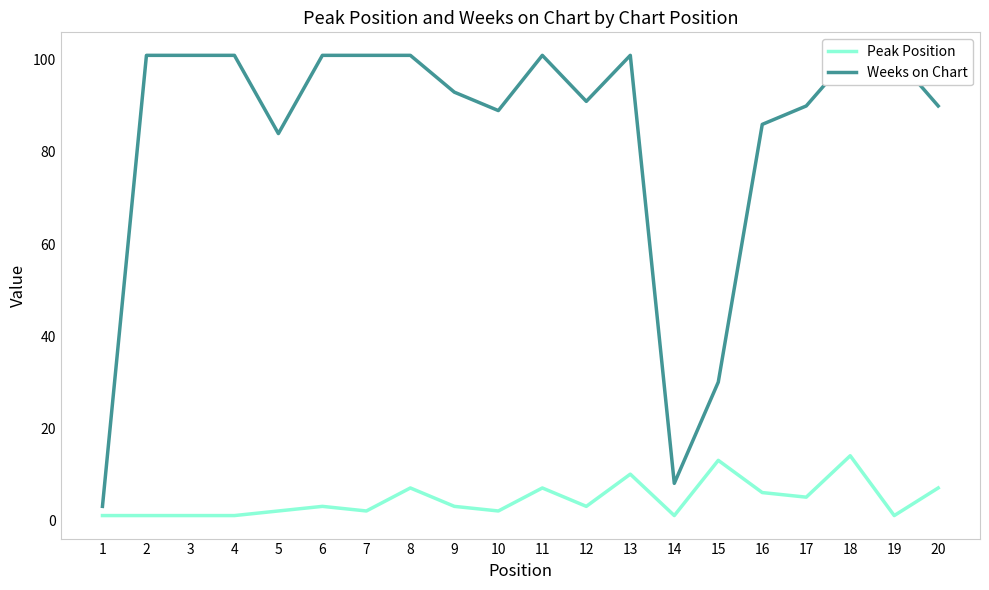

At how many categories does at least one series exceed 39?

17